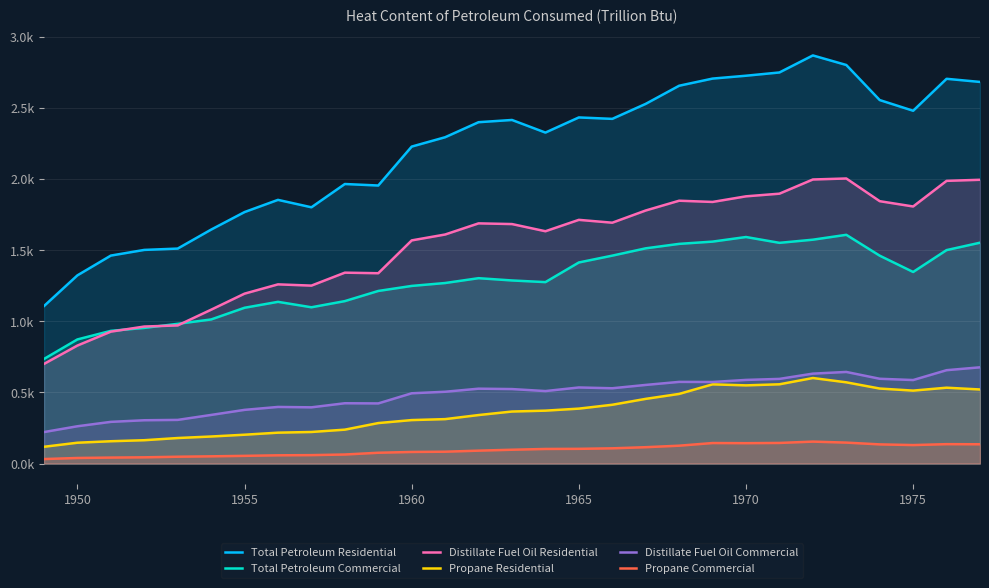

What are all the series names shown in the legend?

Total Petroleum Residential, Total Petroleum Commercial, Distillate Fuel Oil Residential, Propane Residential, Distillate Fuel Oil Commercial, Propane Commercial